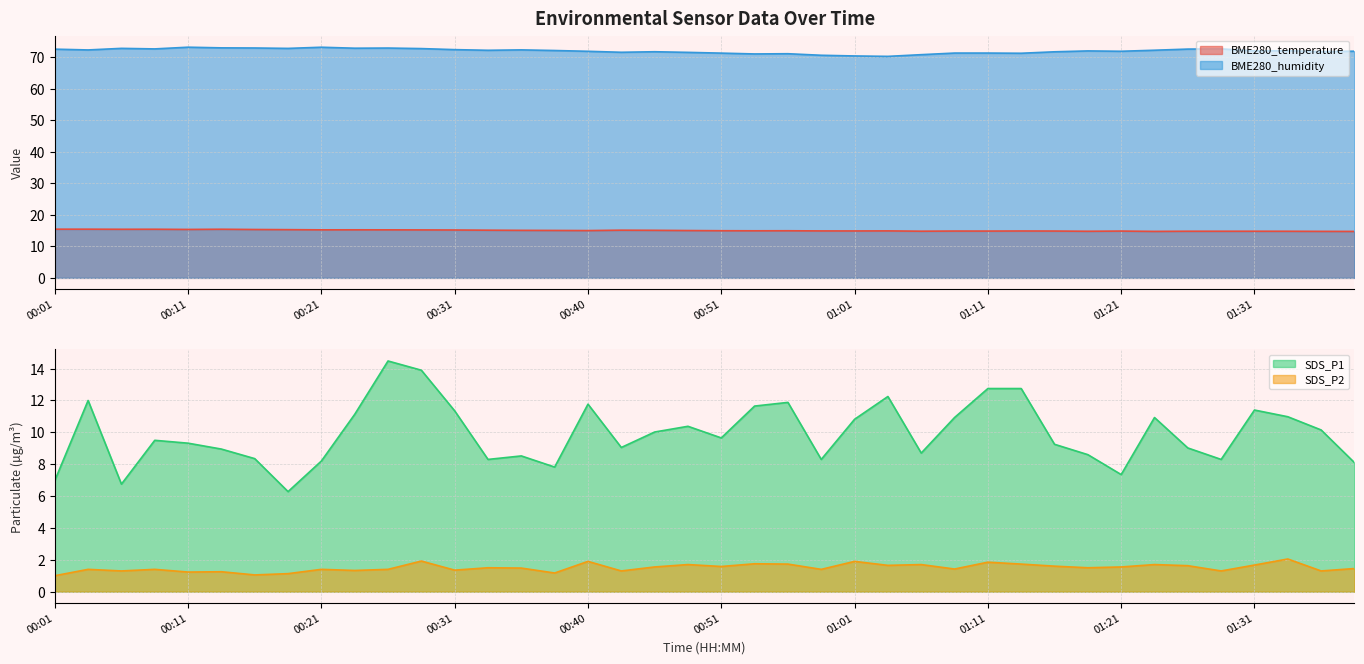

Which series changed the most between 01:26 and 01:31?

SDS_P1